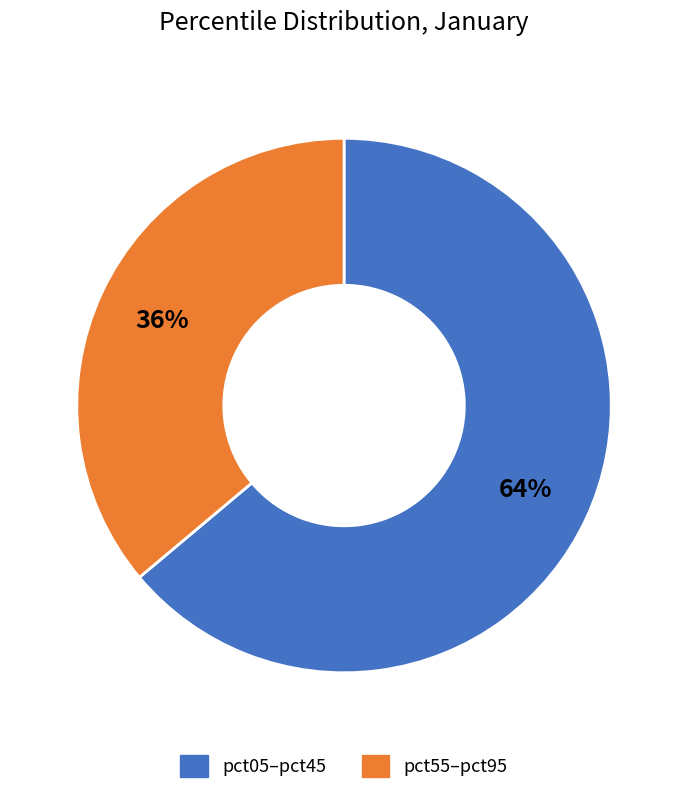

Combined, do pct55–pct95 and pct05–pct45 account for over 50%?

Yes